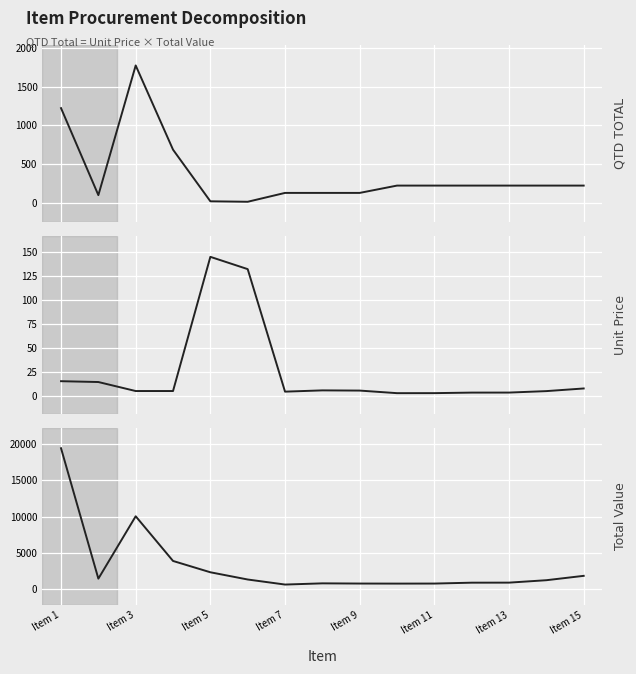

Which has a higher value, Item 7 or 9?

Item 7